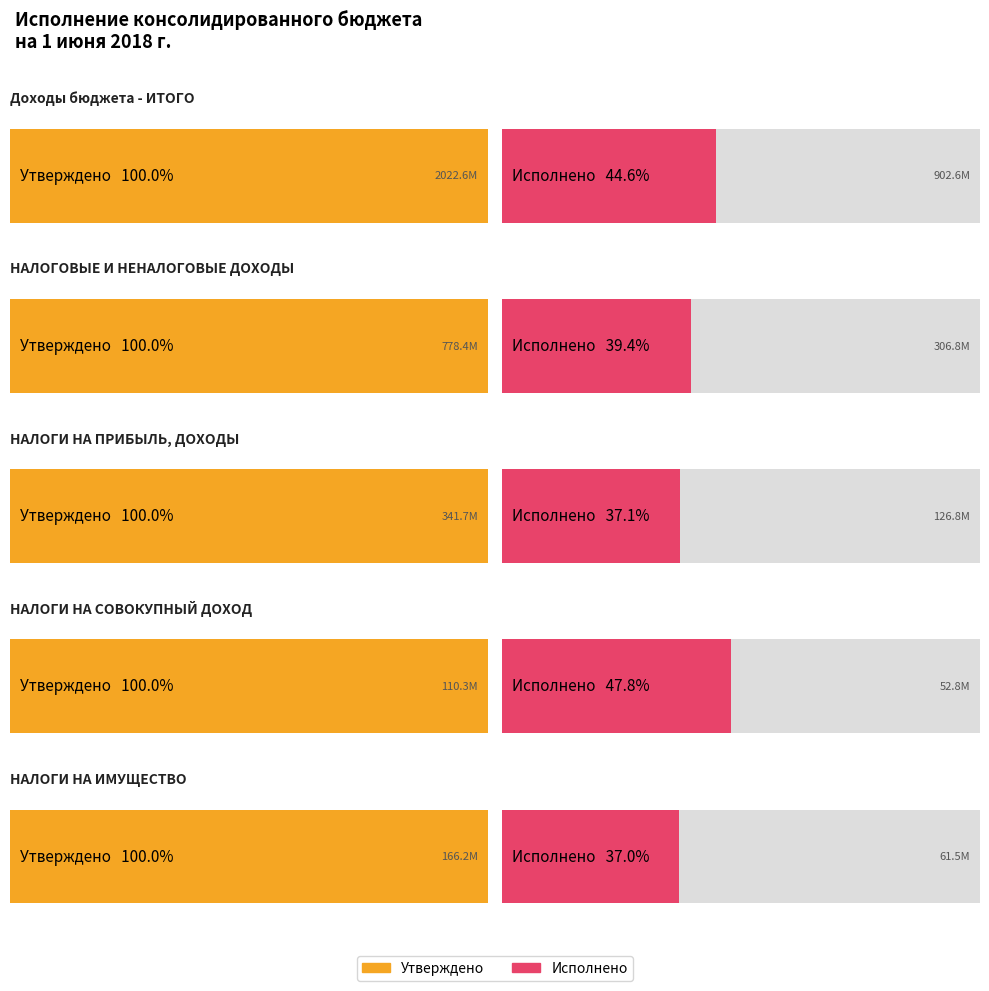

Are the bars grouped side by side (vs. stacked)?

Yes